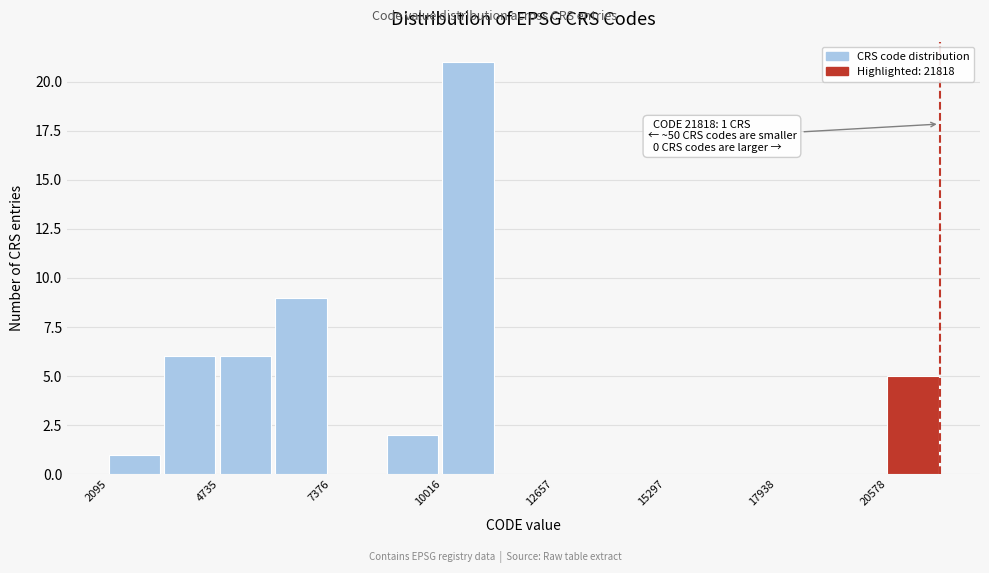

Read against the x-axis, roughly where is the centre of the tallest bar?

10500